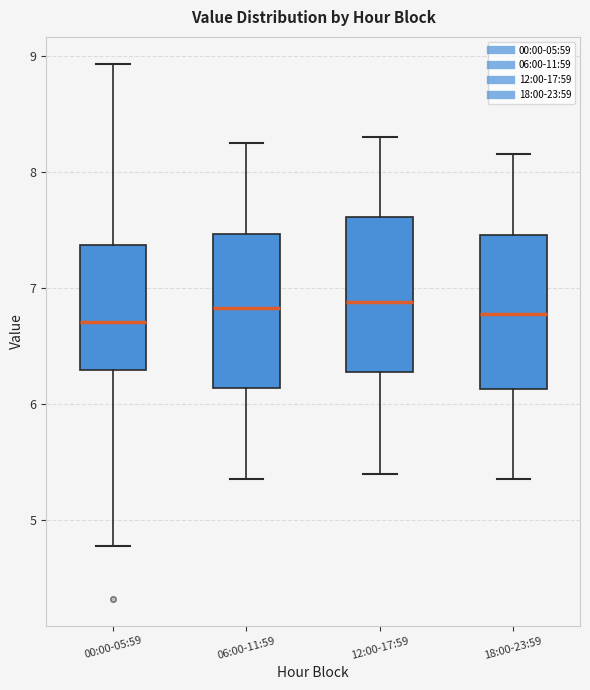

Where does the upper whisker of the box for 06:00-11:59 end on the y-axis? The values are not printed on the chart, so give them approximately, as read against the axis.

8.3